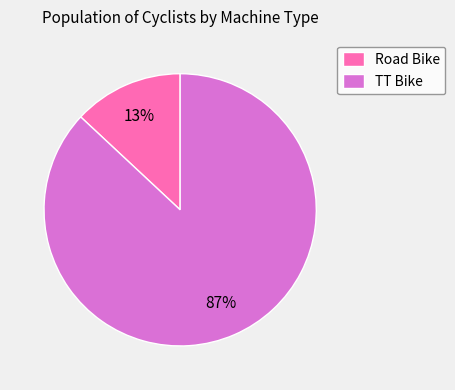

How many segments does this pie chart have?

2